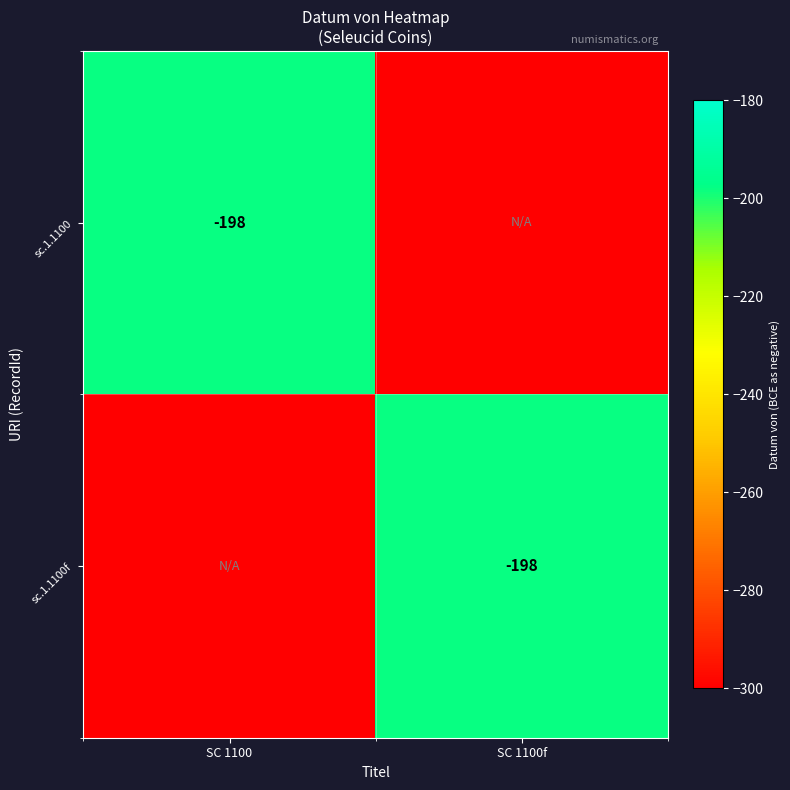

Between SC 1100 and SC 1100f, which is larger?

SC 1100